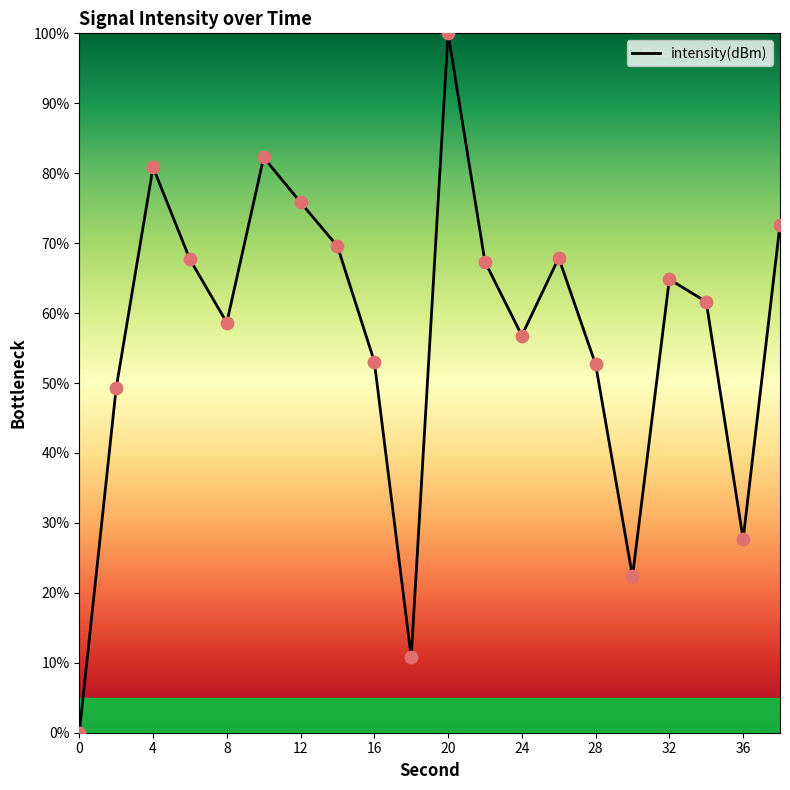

What is the difference between the maximum and minimum values?

100.0